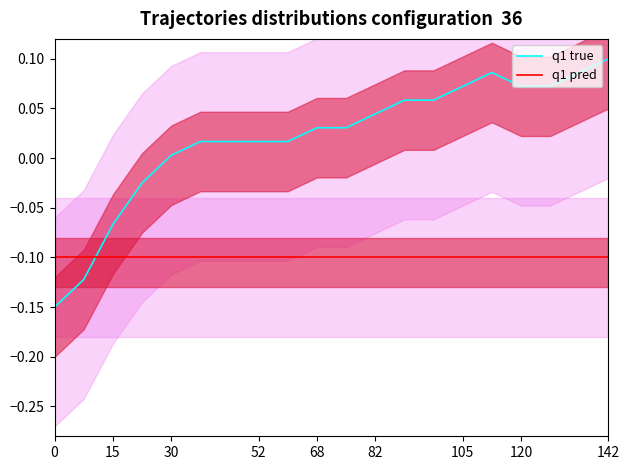

Is it true that q1 pred equals -0.2 at 52?

False